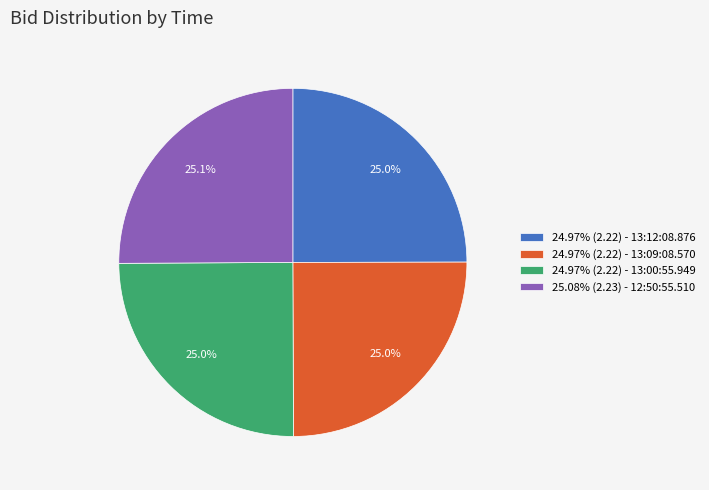

Does 25.08% (2.23) - 12:50:55.510 account for over 50% of the chart?

No